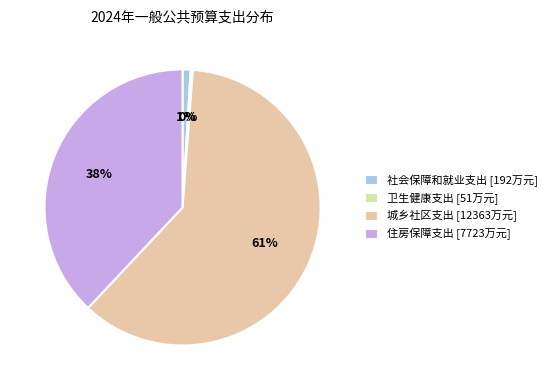

The 卫生健康支出 slice represents 0% of the pie. True or false?

True